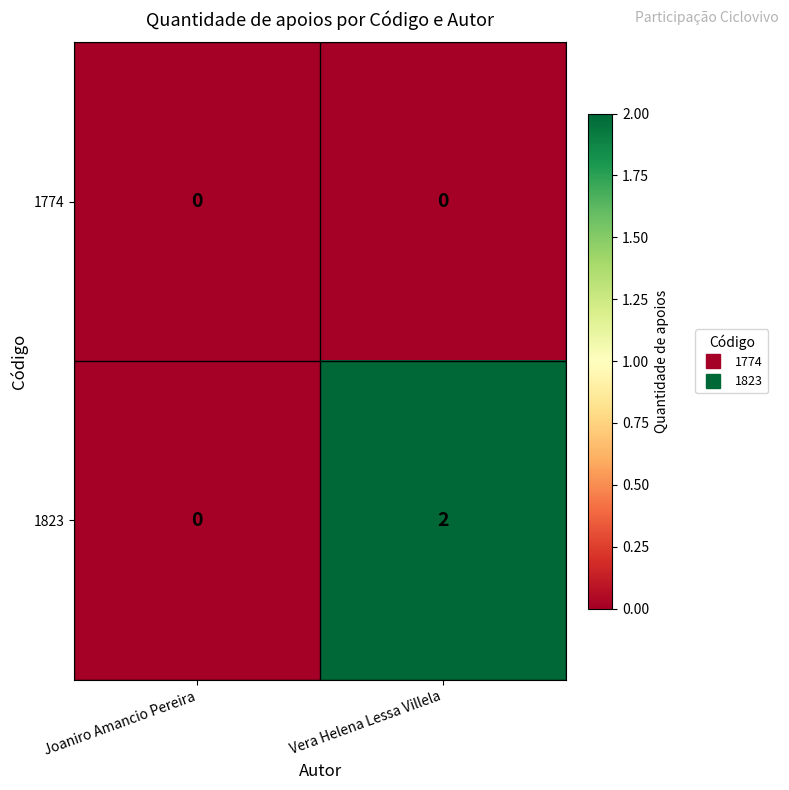

Rank the series by their average value, from highest to lowest.

1823, 1774